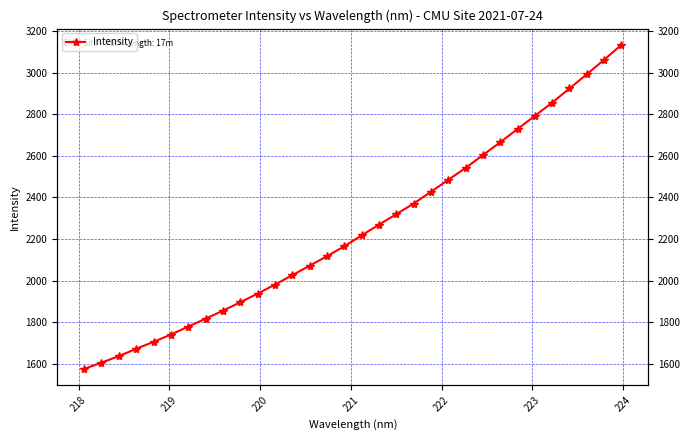

How many data points does each series have?

32